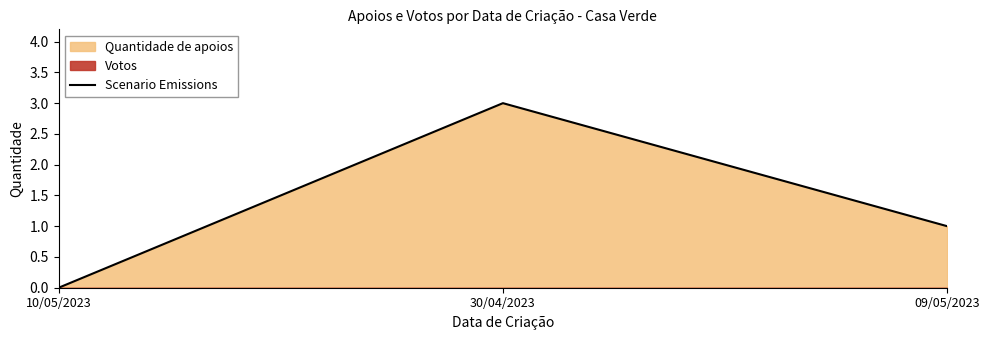

What is the change in value from 30/04/2023 to 09/05/2023?

-2